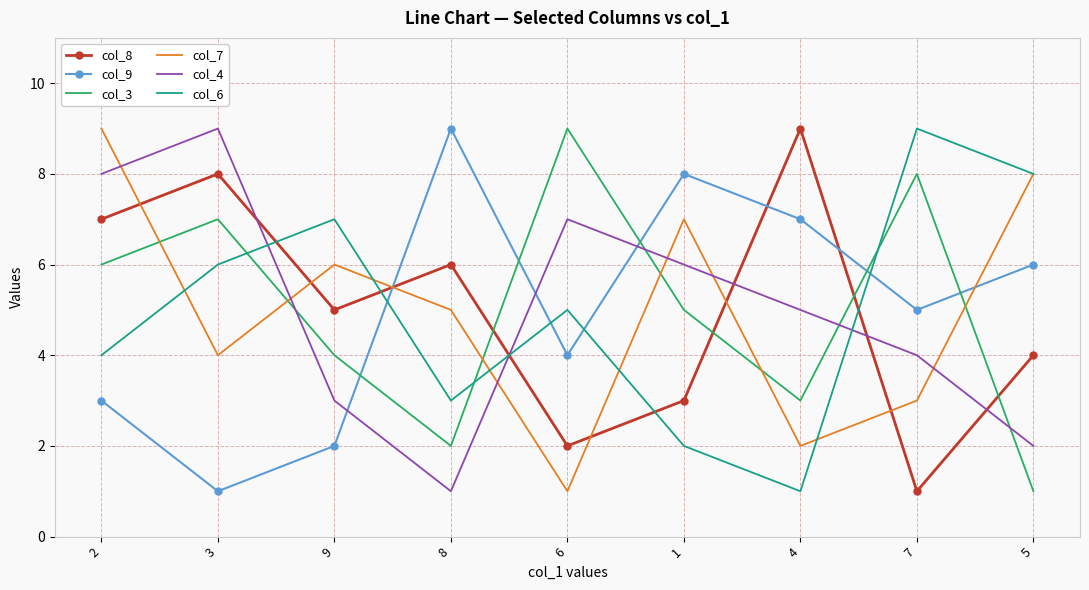

True or false: col_9 and col_4 cross at least once.

True